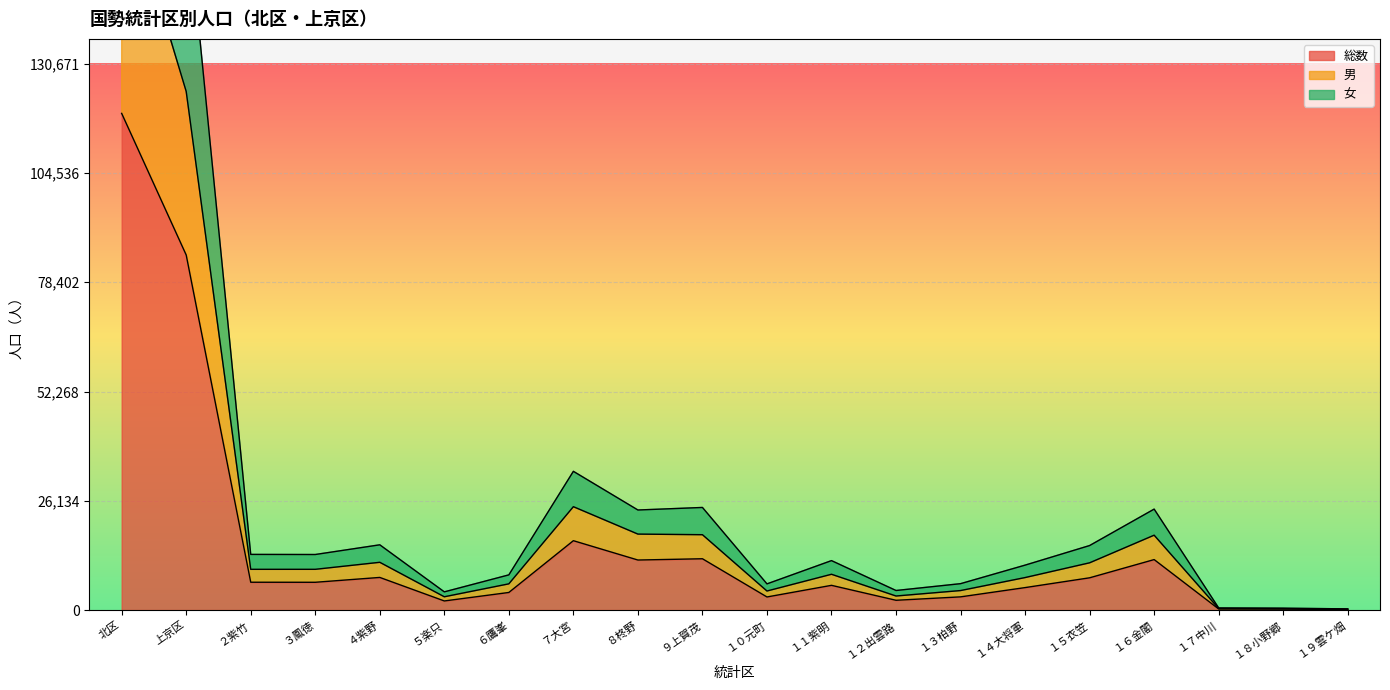

What are all the series names shown in the legend?

総数, 男, 女